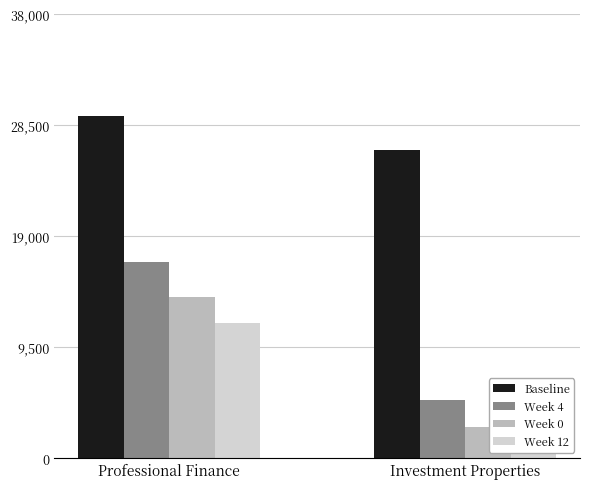

The Week 4 series shows 16763.5 at Professional Finance. True or false?

True